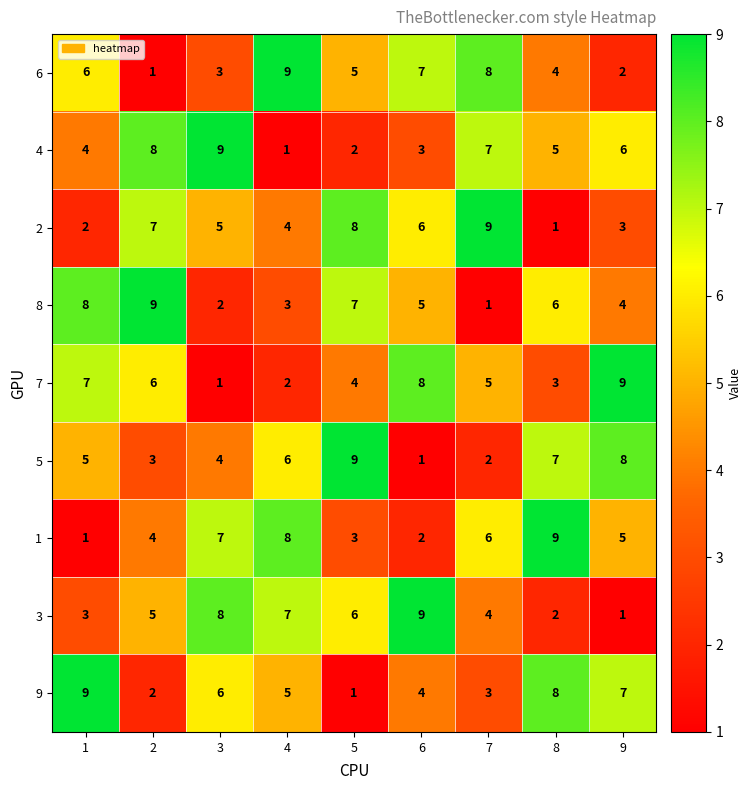

Is it true that 7 equals 1 at 3?

True